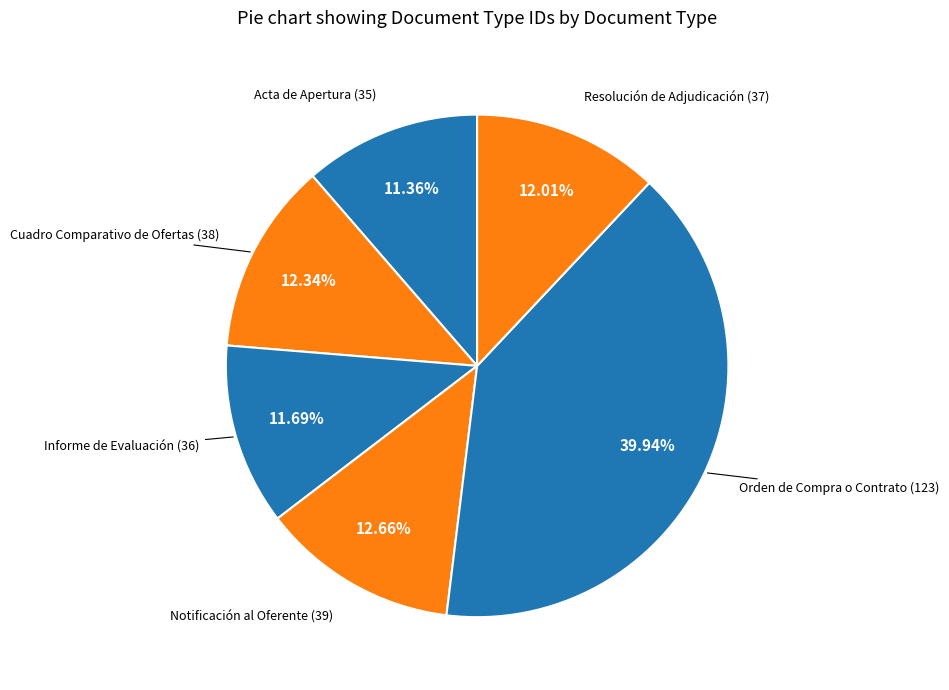

How many segments does this pie chart have?

6